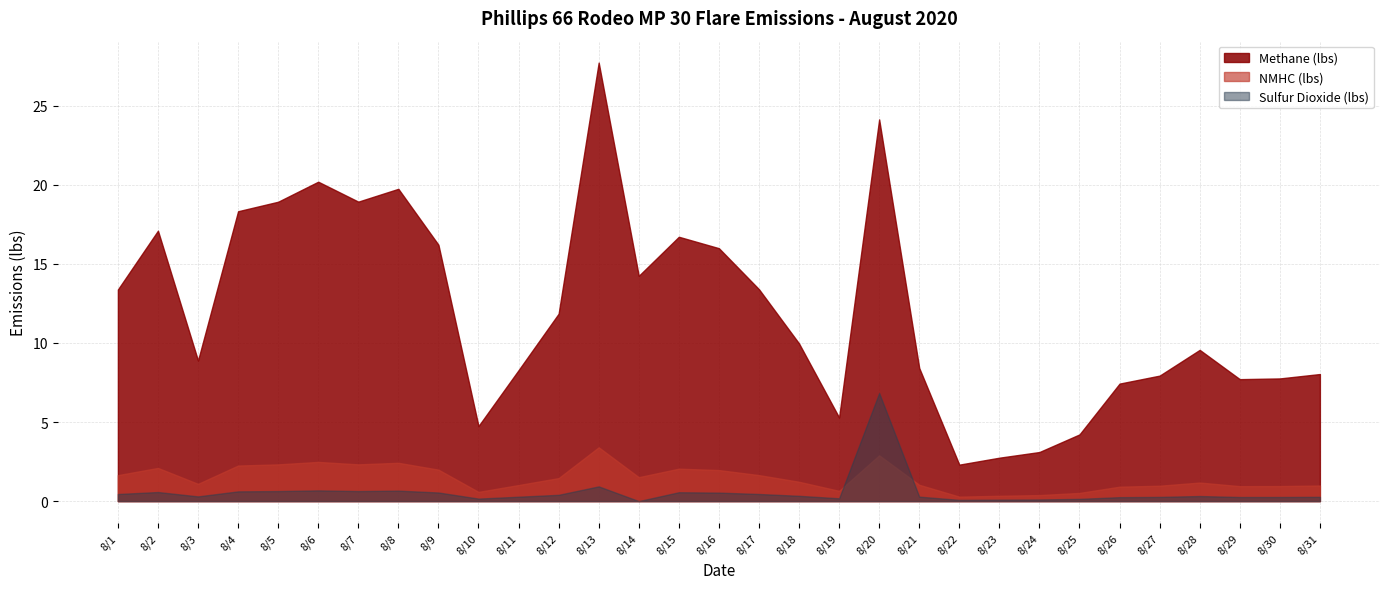

True or false: Sulfur Dioxide (lbs) has more than 1 interior local peaks.

True